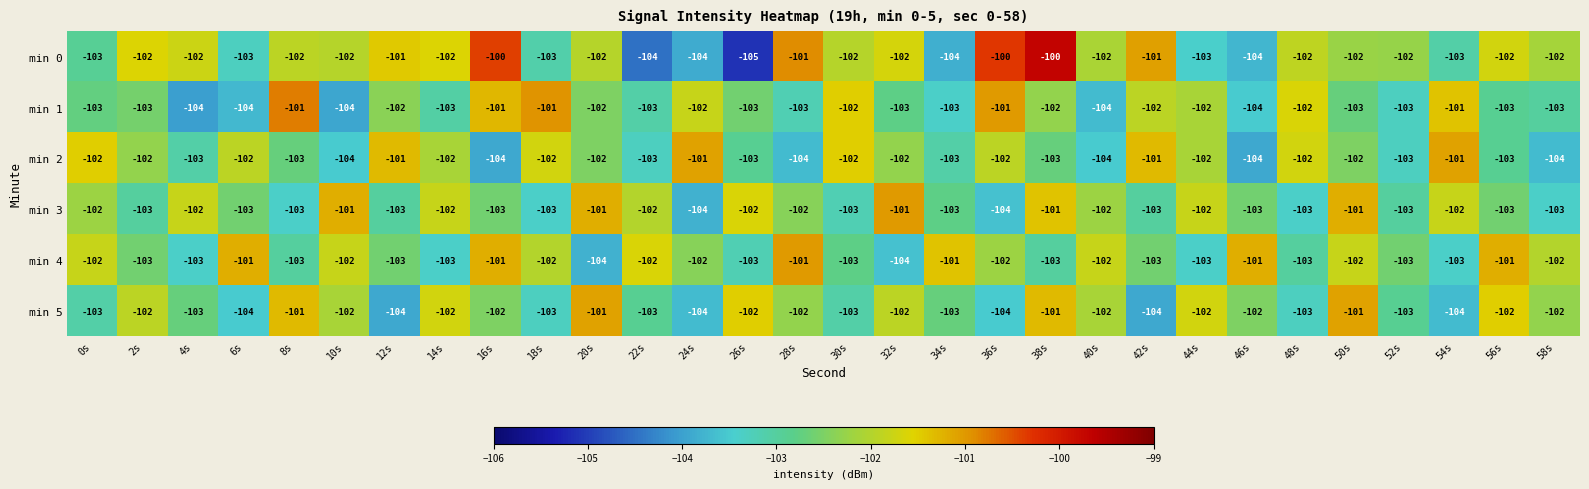

True or false: min 4 has a value of -103 at 4s.

True